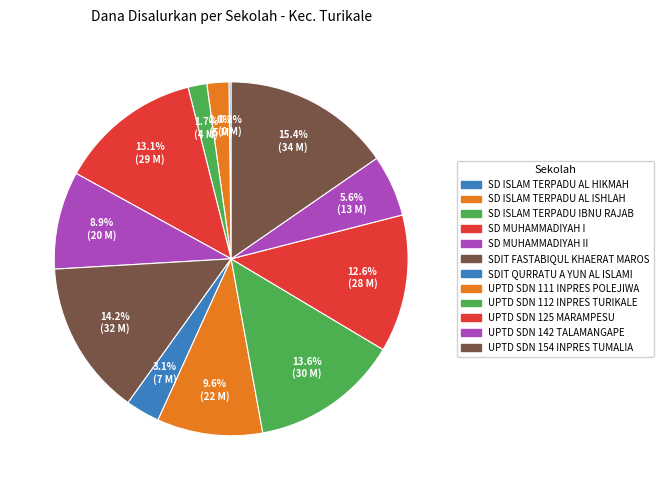

Which slice is the smallest?

SD ISLAM TERPADU AL HIKMAH